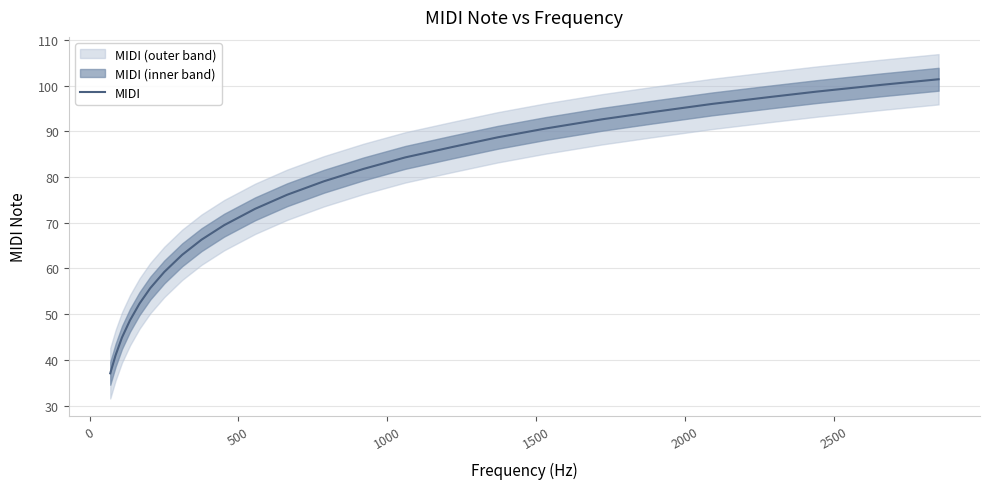

Is this an area chart (filled region under the line)?

No